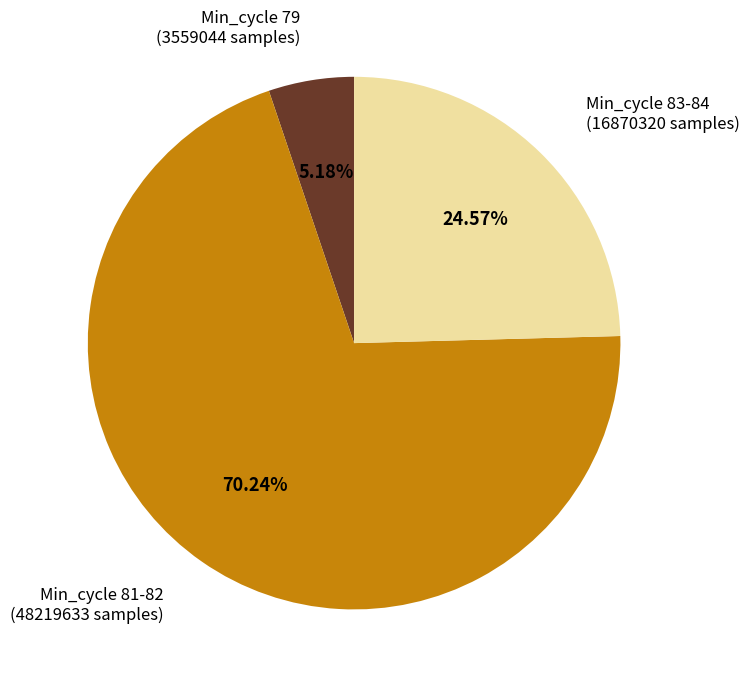

How many slices are in this pie chart?

3